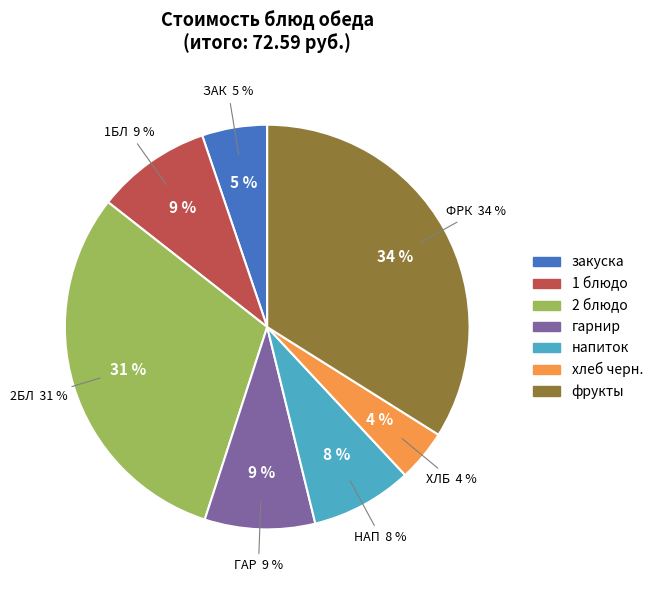

To the nearest percent, what is the difference between the 1 блюдо and закуска slice percentages?

4%